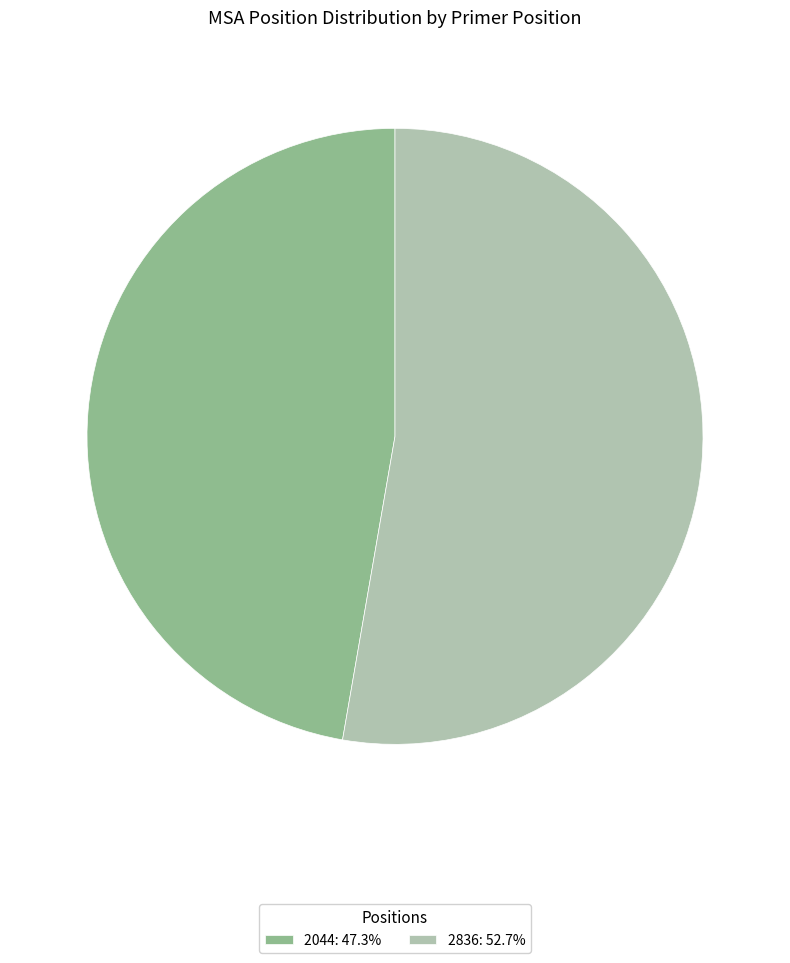

Rank the categories by value from highest to lowest.

2836, 2044